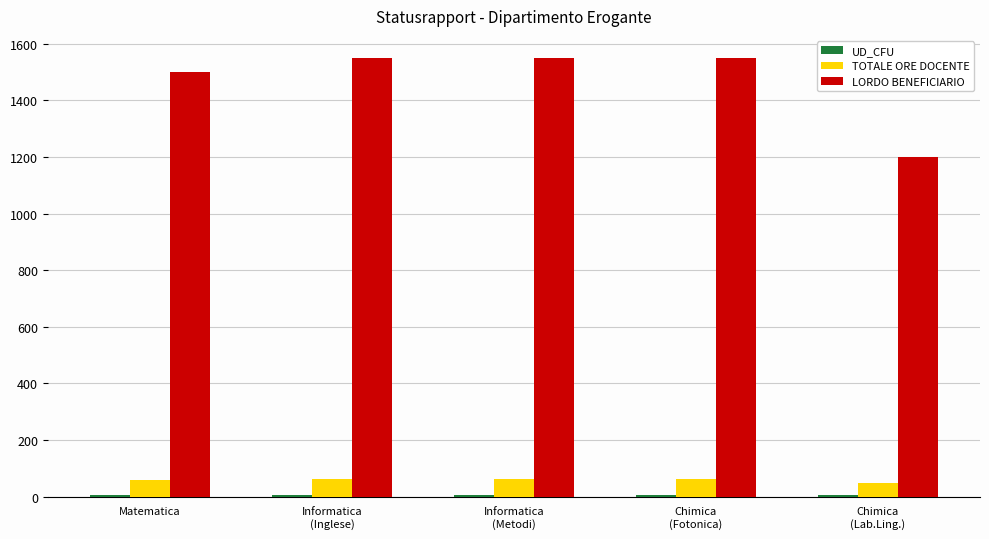

What is the greatest value displayed?

1550